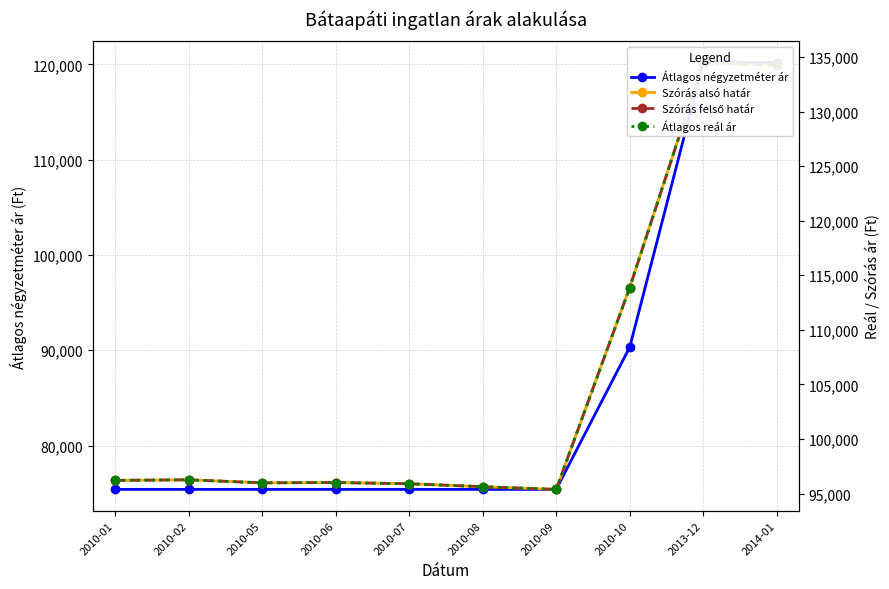

How many lines are shown in the chart?

4